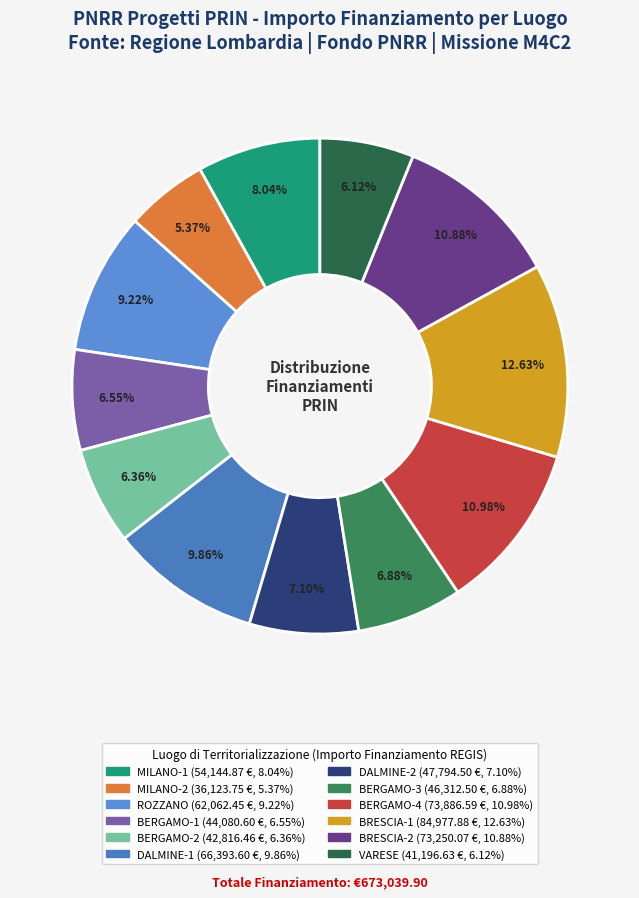

How many segments does this pie chart have?

12